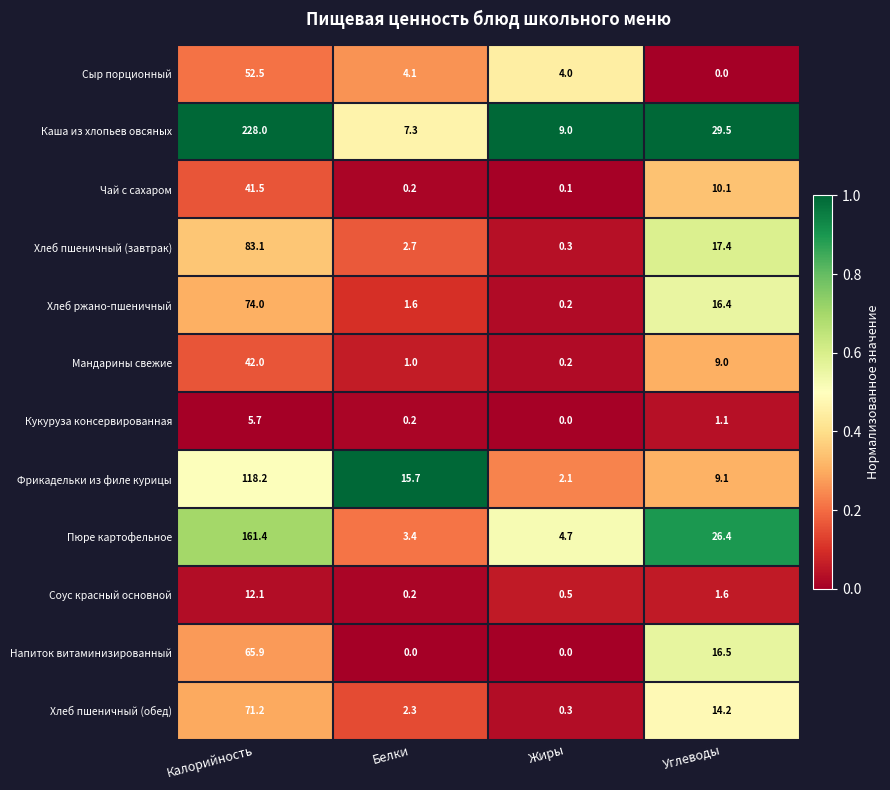

At which label does Пюре картофельное reach its minimum?

Белки